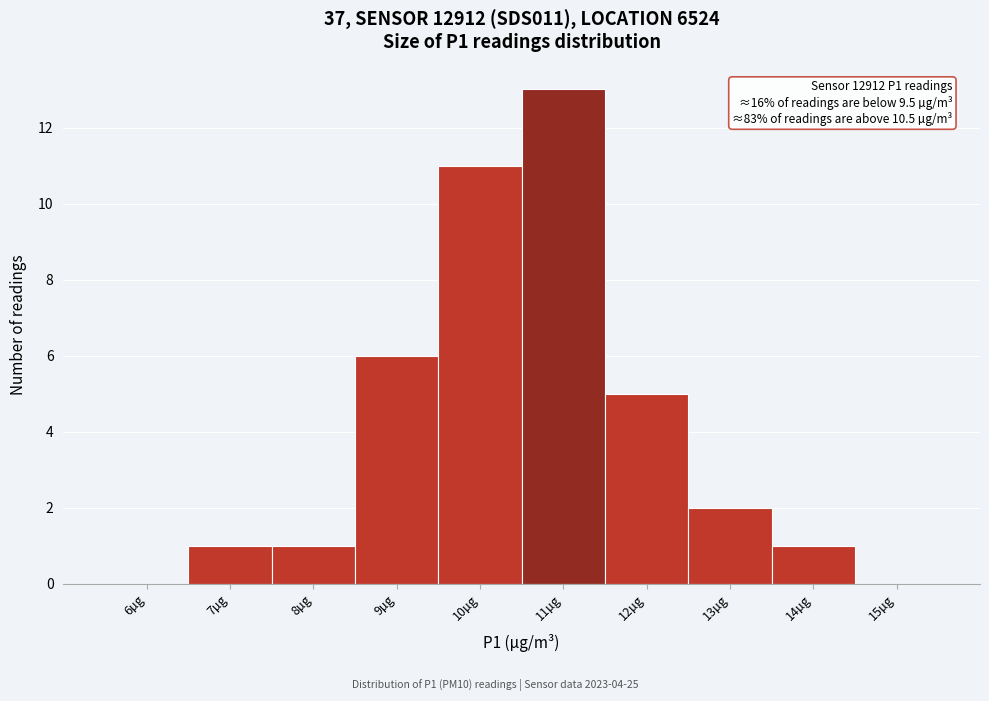

Reading right to left, what are all the values shown in this chart?

15µg=0	14µg=1	13µg=2	12µg=5	11µg=13	10µg=11	9µg=6	8µg=1	7µg=1	6µg=0